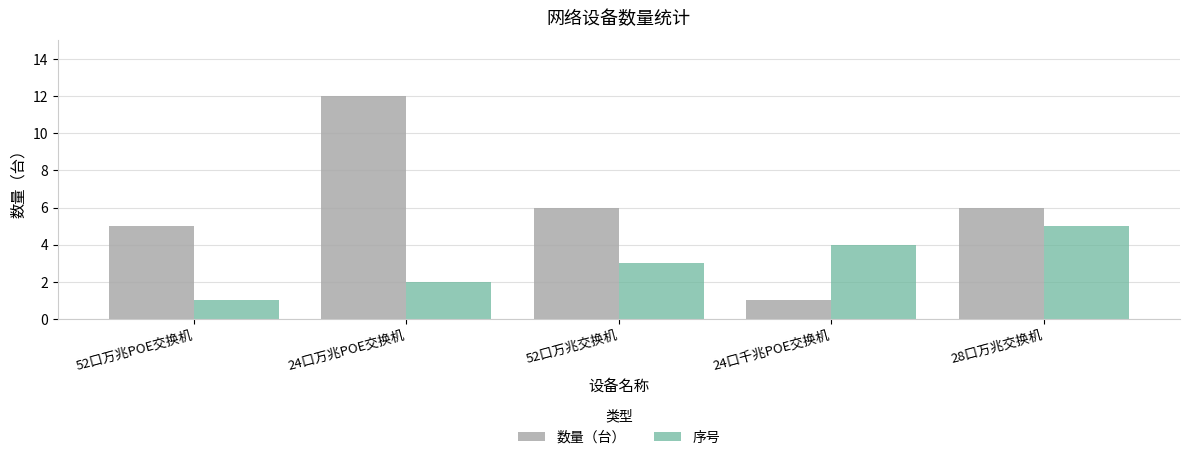

What is the greatest value displayed?

12